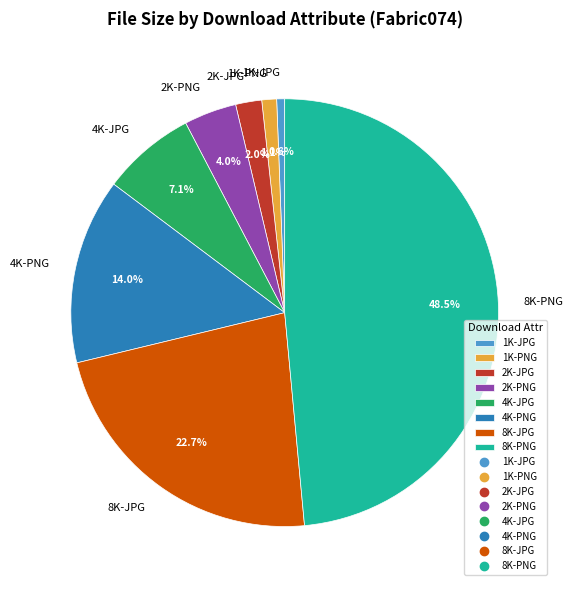

Does any single category account for the majority?

No